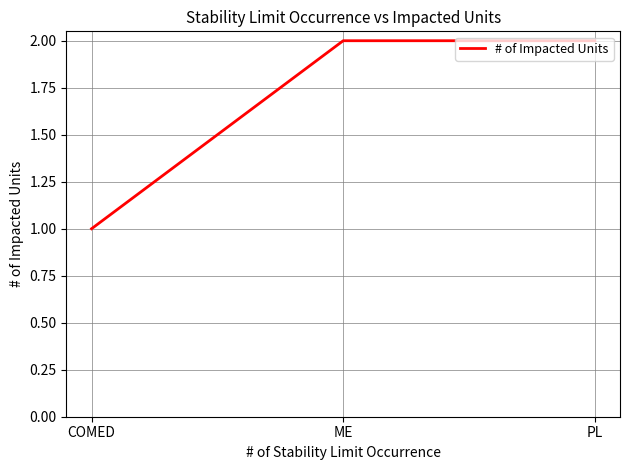

What position from the right is COMED?

3